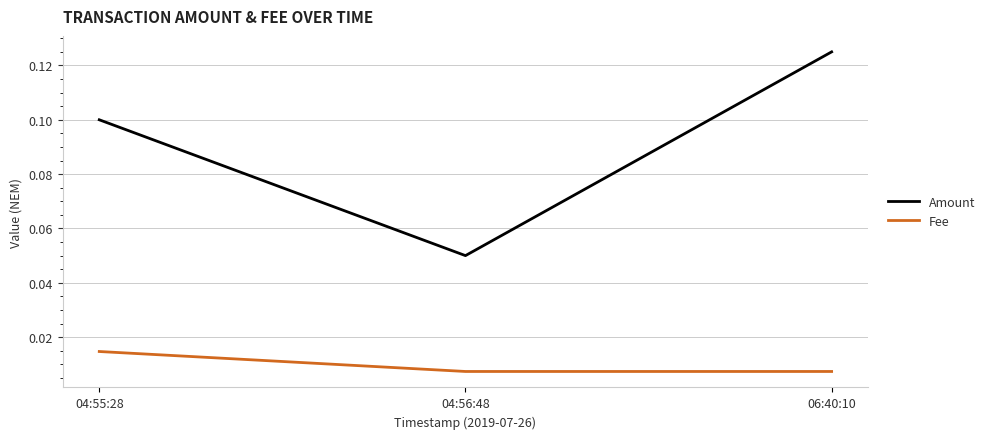

Which series changed the most between 04:55:28 and 06:40:10?

Amount